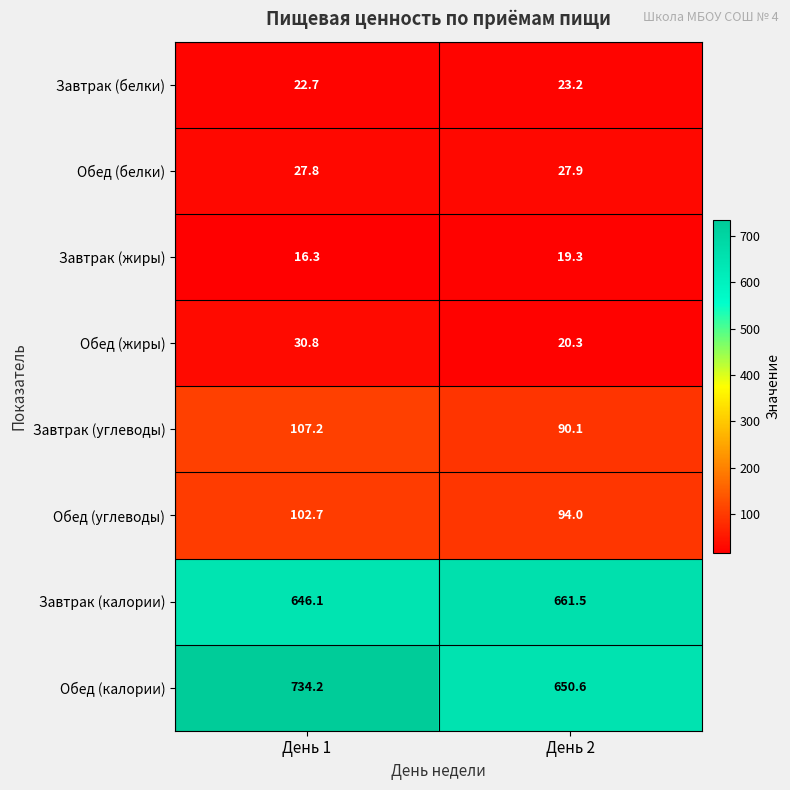

What is the spread (max minus min) of values at День 2?

642.2